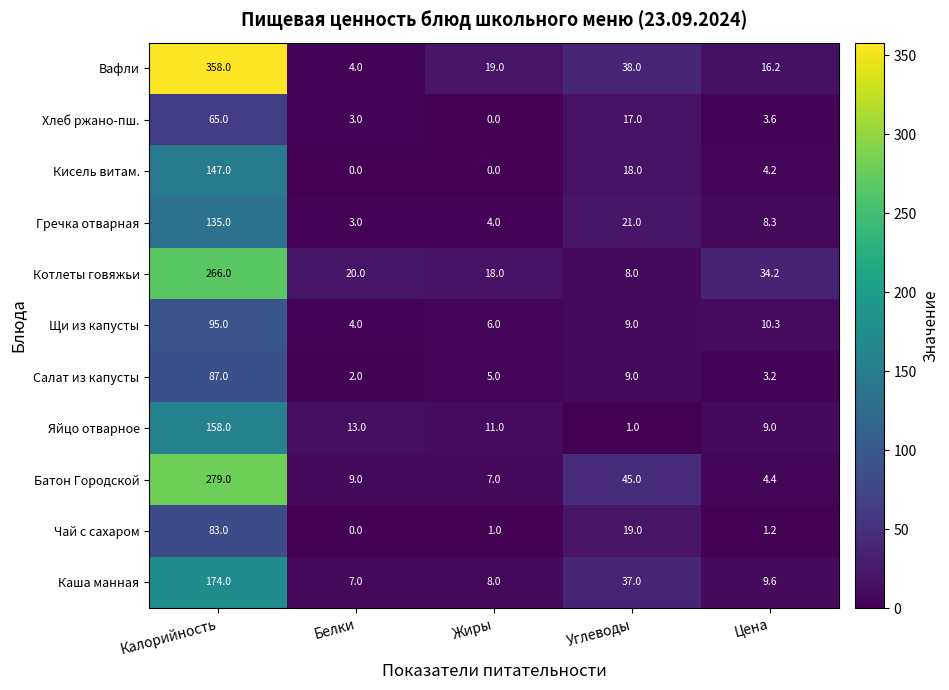

What is the sum of the Батон Городской values at Белки and Углеводы?

54.0